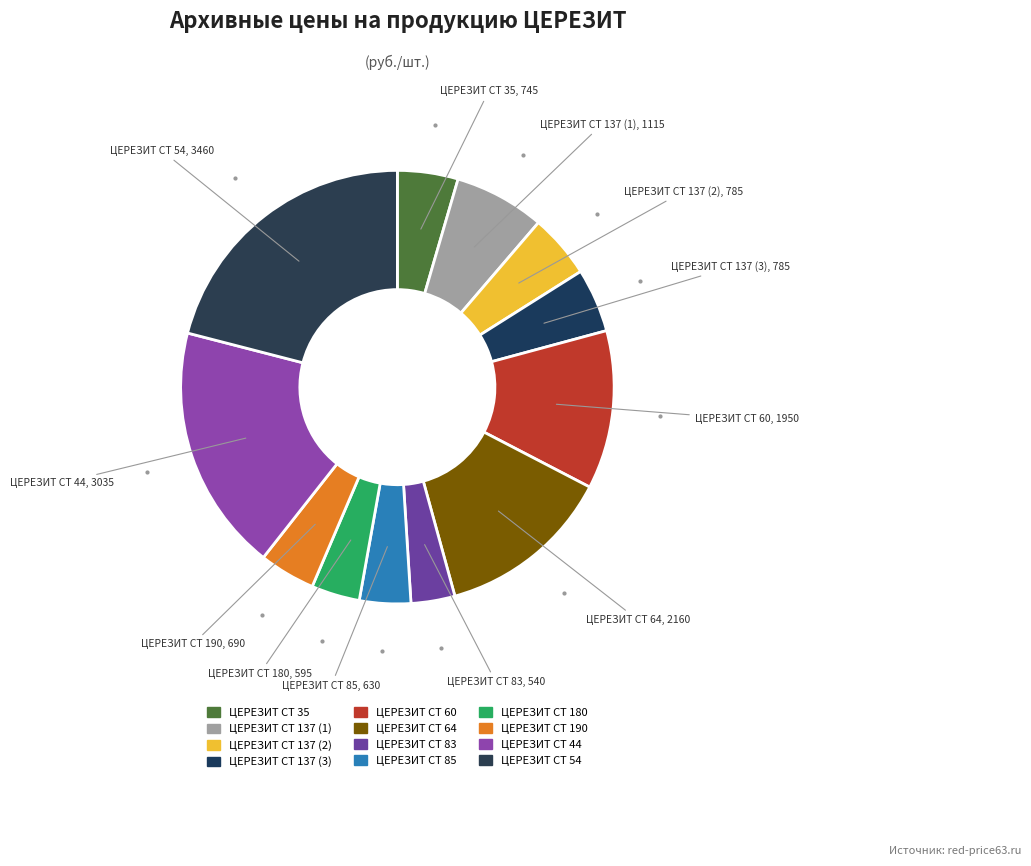

The ЦЕРЕЗИТ СТ 83 slice represents 3% of the pie. True or false?

True